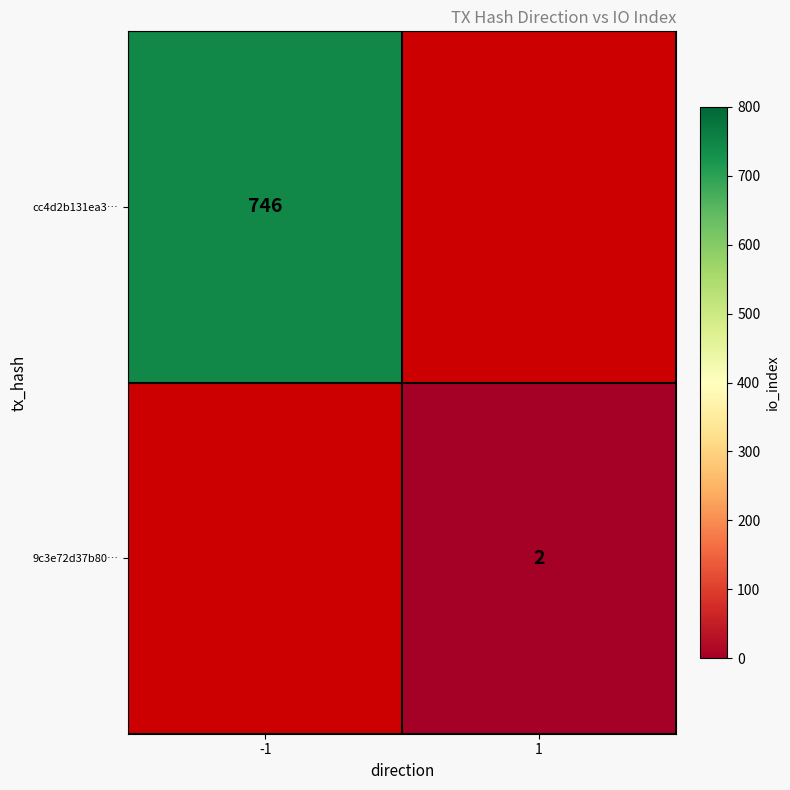

The 9c3e72d37b80… series shows 2 at 1. True or false?

True